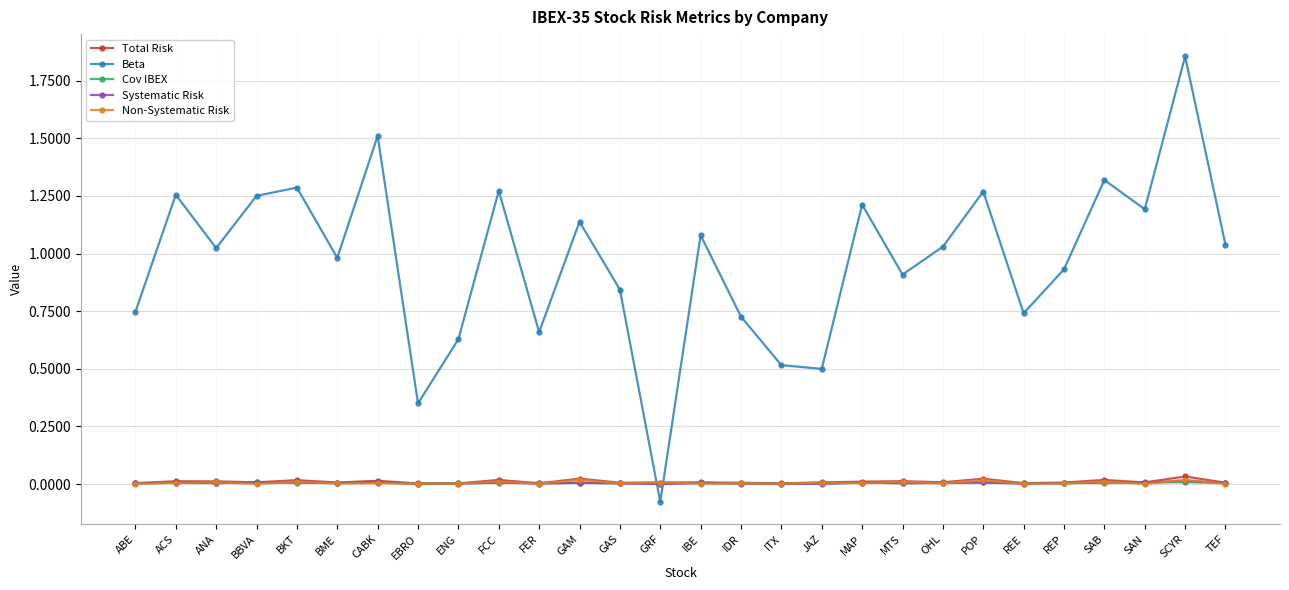

What is the sum of the Beta values at BBVA and BKT?

2.5